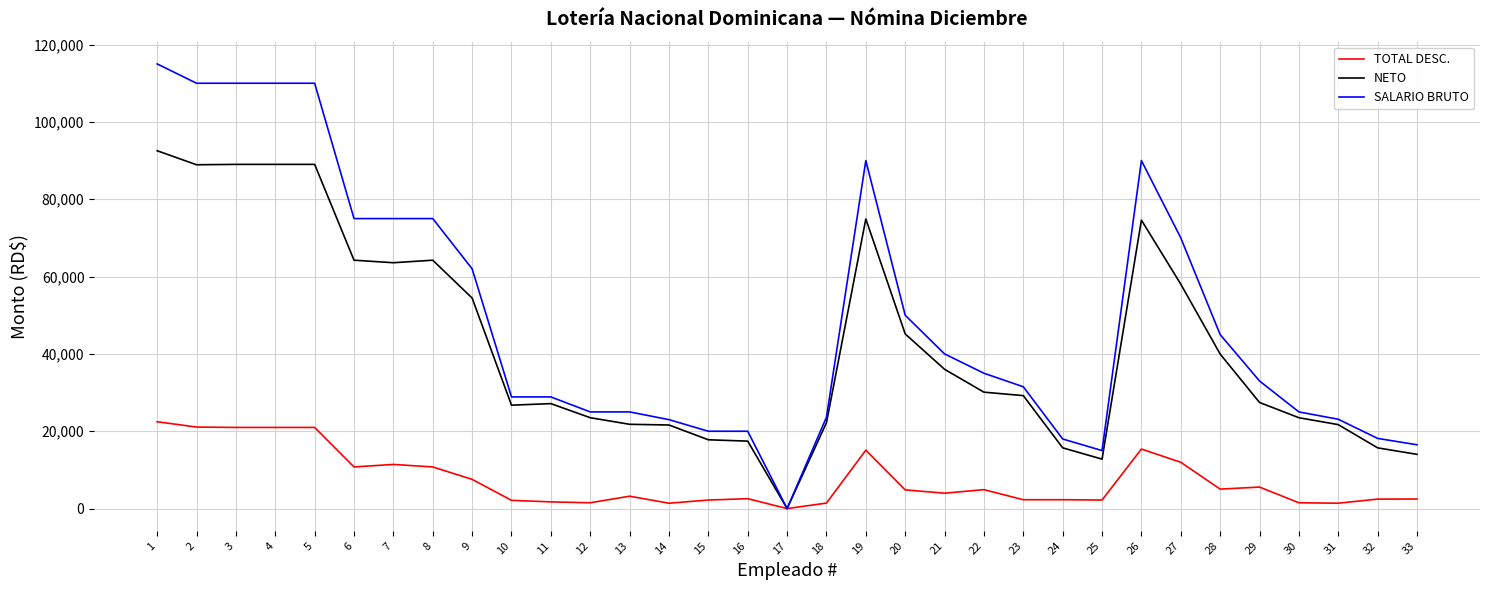

Rank the series by their average value, from highest to lowest.

SALARIO BRUTO, NETO, TOTAL DESC.